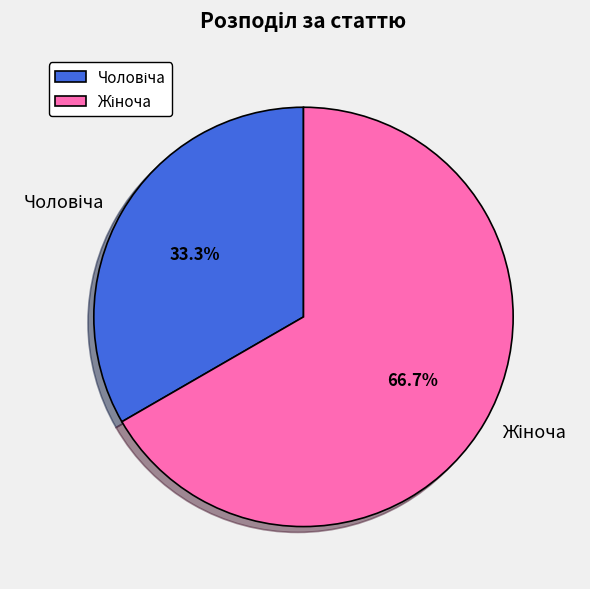

Does any single category account for the majority?

Yes